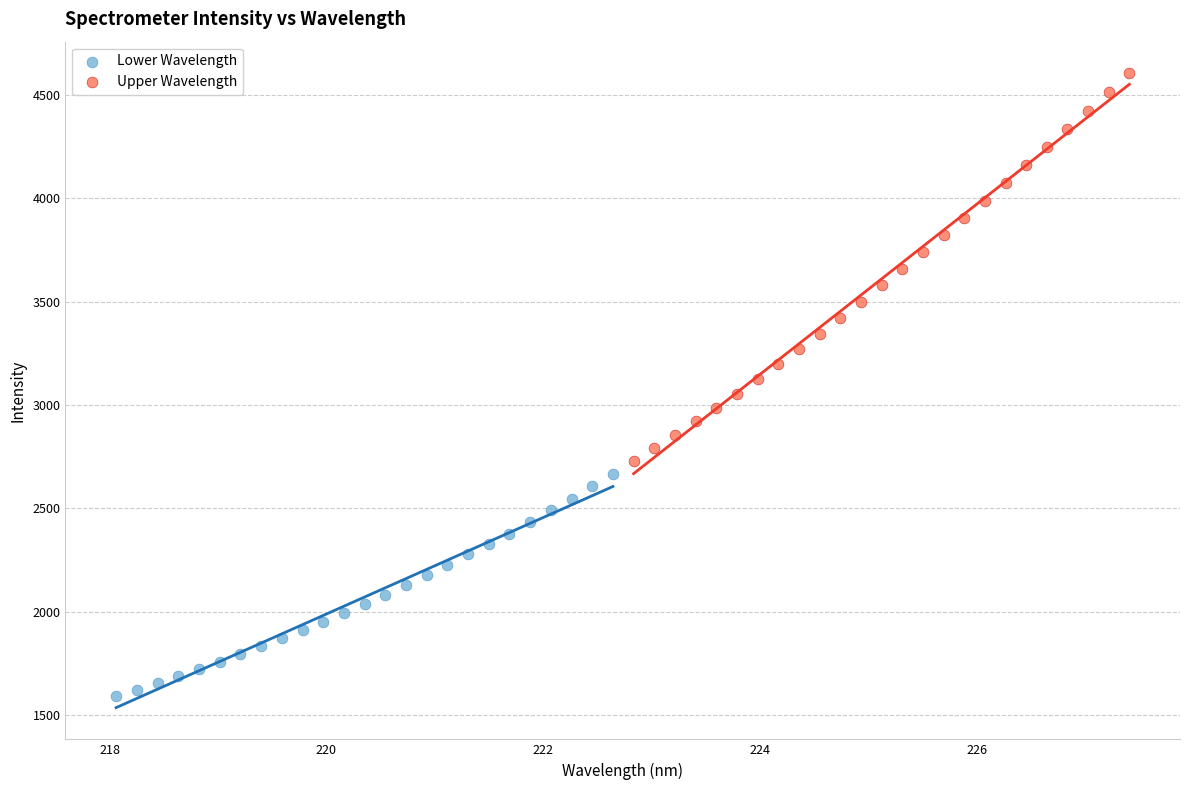

Which series has the largest Y range (max minus min)?

Upper Wavelength